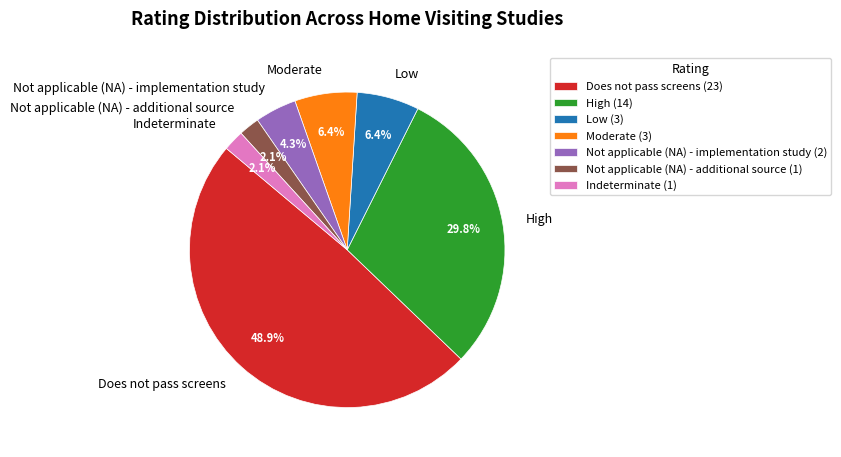

How many segments does this pie chart have?

7